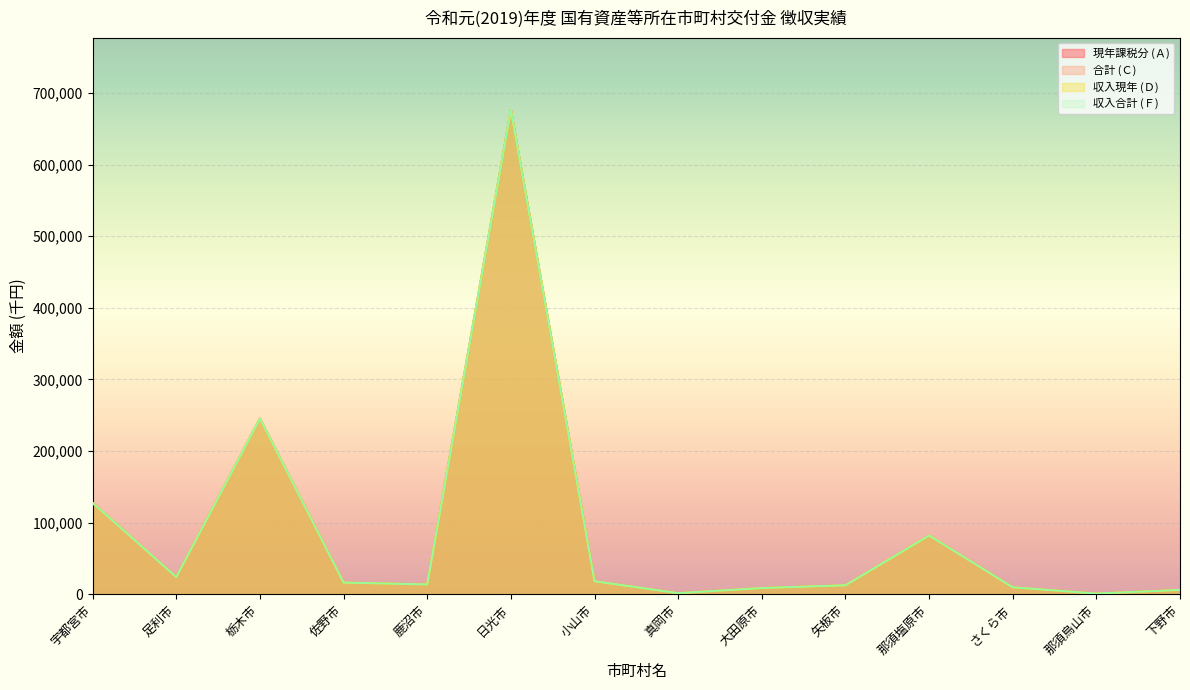

At which category does the chart reach its peak across all series?

日光市